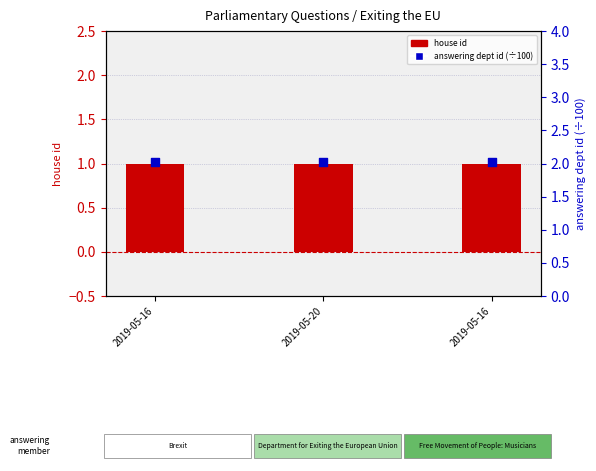

At which category is the sum across all series the highest?

2019-05-16